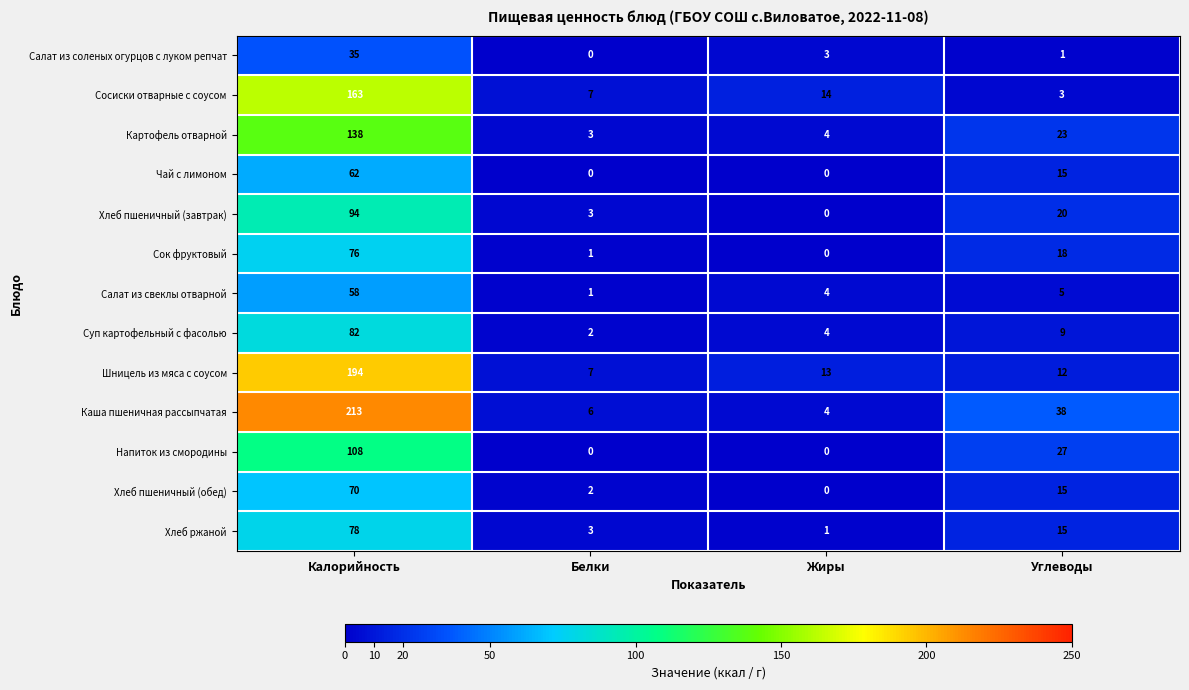

At which category is the sum across all series the highest?

Калорийность